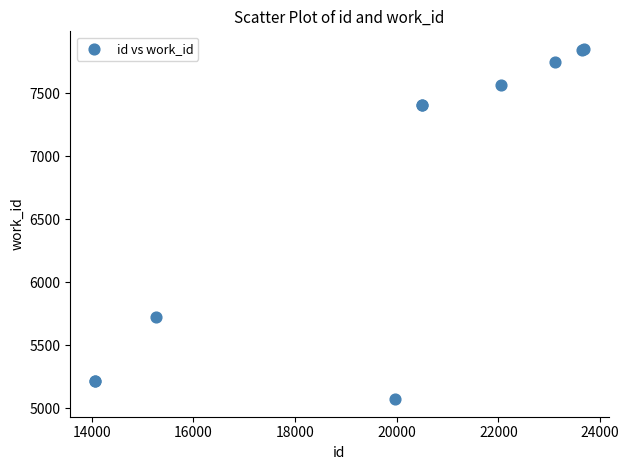

What Y value in the scatter plot is closest to 6460?

5726